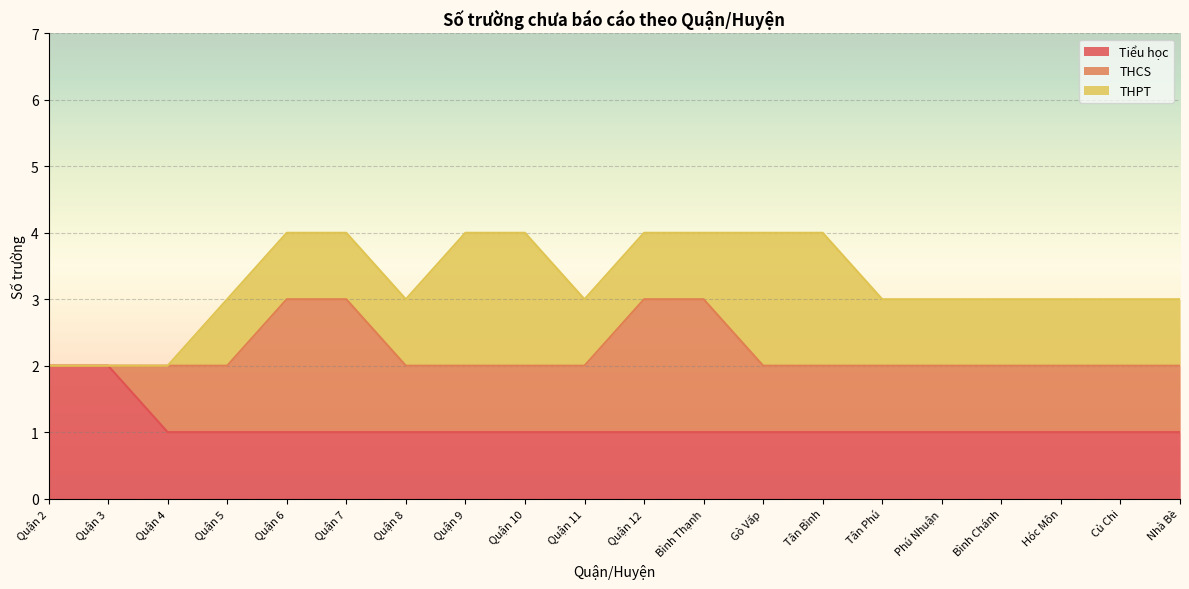

Is it true that Tiểu học equals 0 at Quận 7?

False